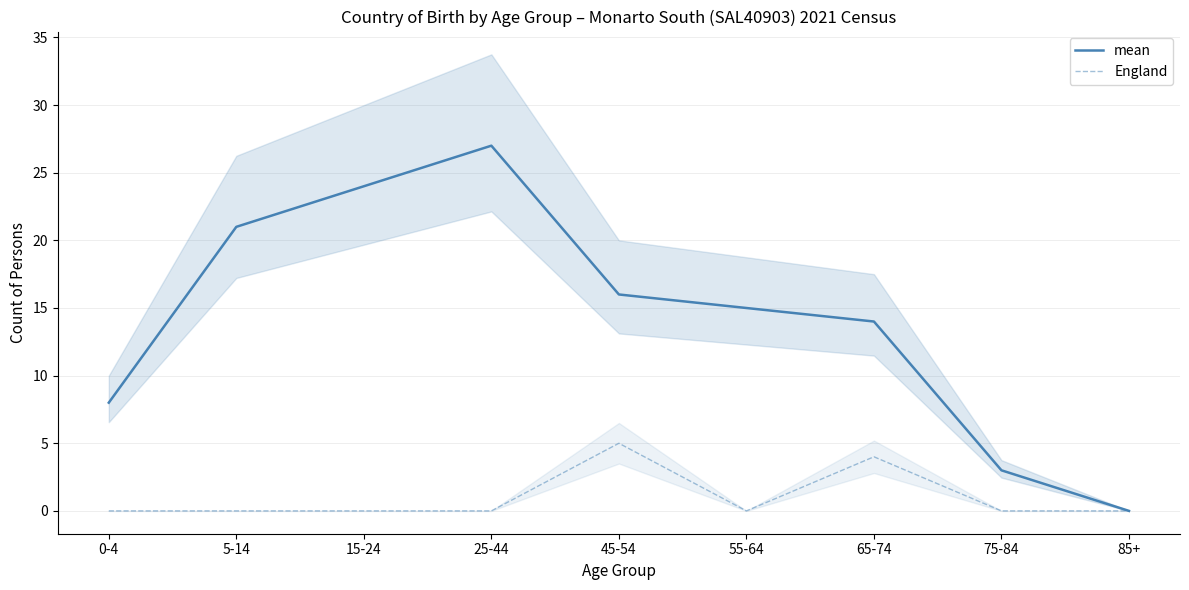

Where is the first local minimum for England?

55-64